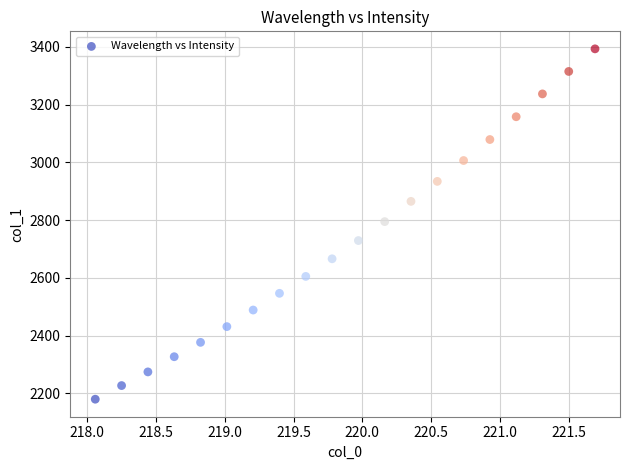

What is the range of X values (max minus min)?

3.6